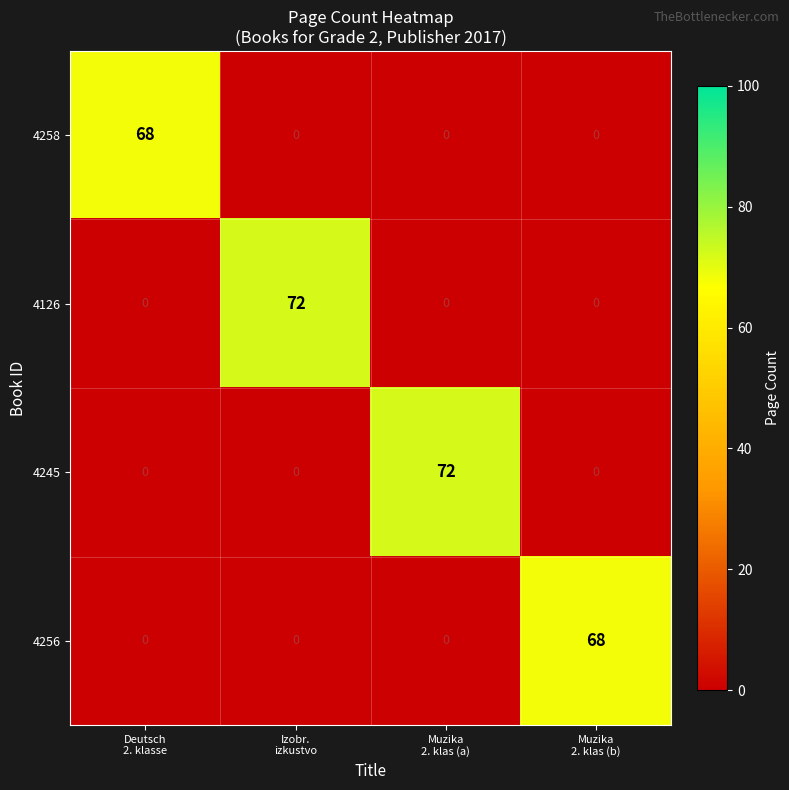

Count the 4245 values in the range 0 to 72.

4